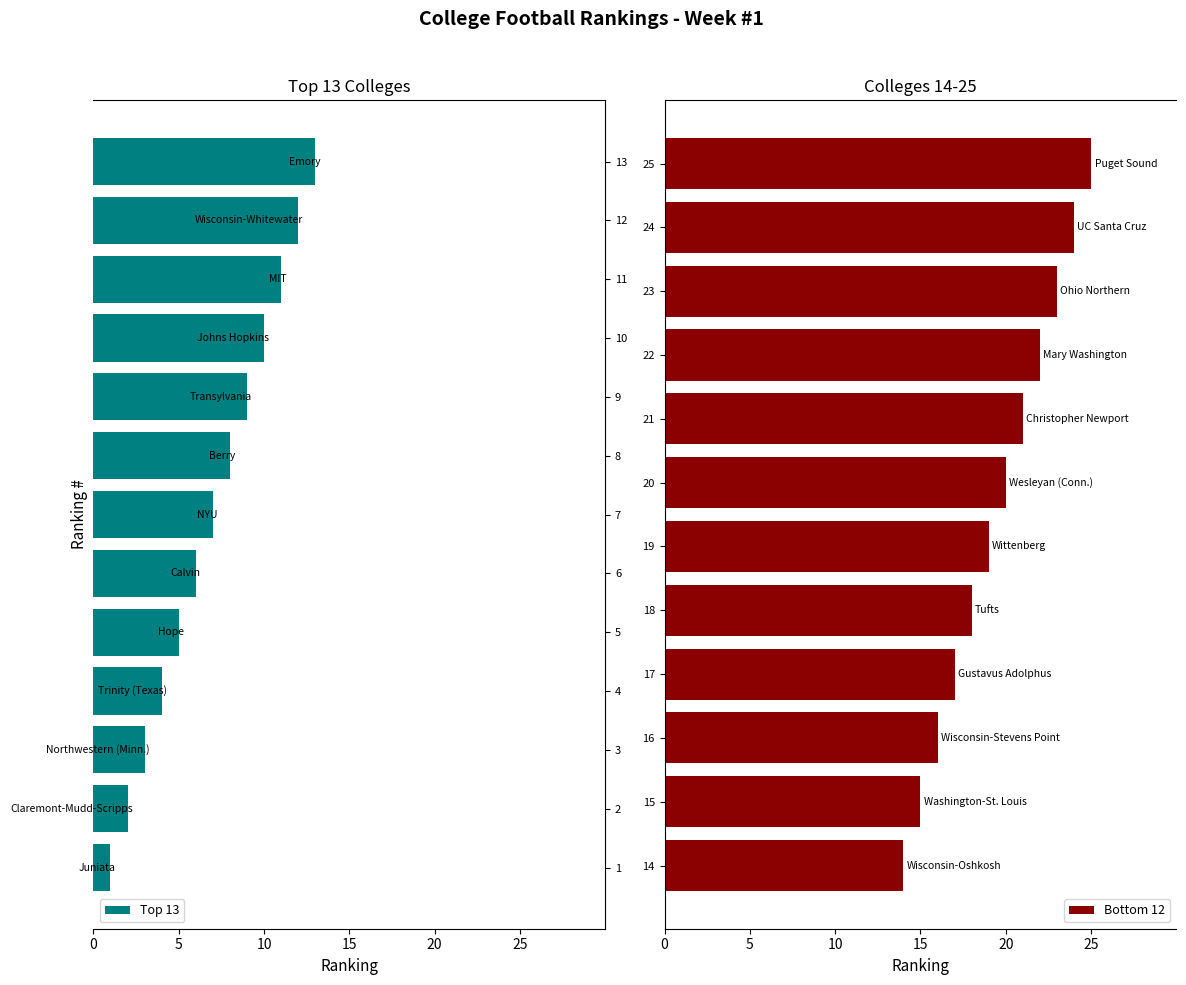

What is the difference between the maximum and second lowest values?

23